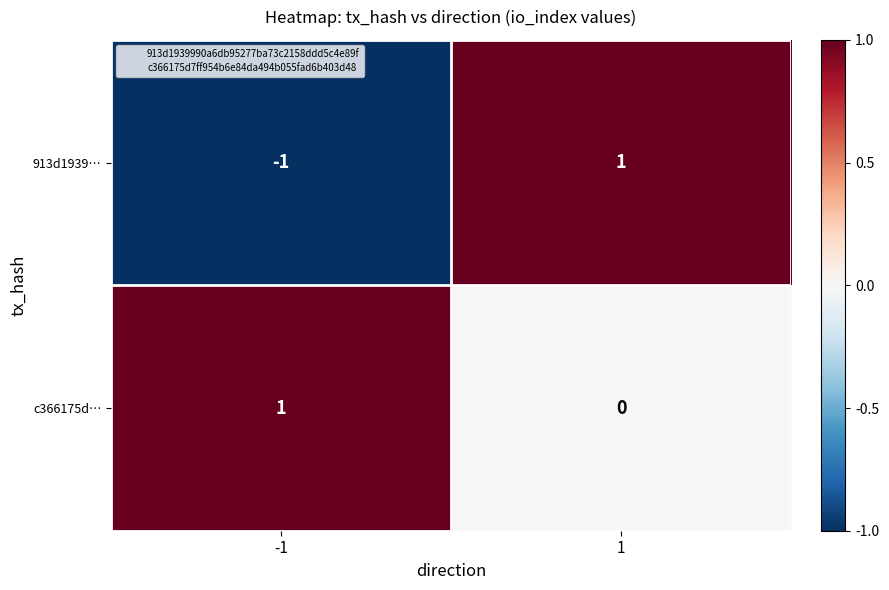

The c366175d… series shows 0 at 1. True or false?

True